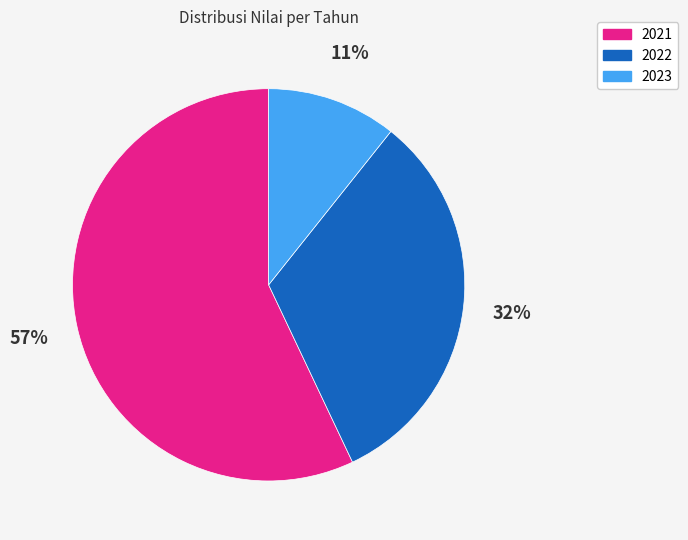

Do 2022 and 2021 together represent more than half of the pie?

Yes